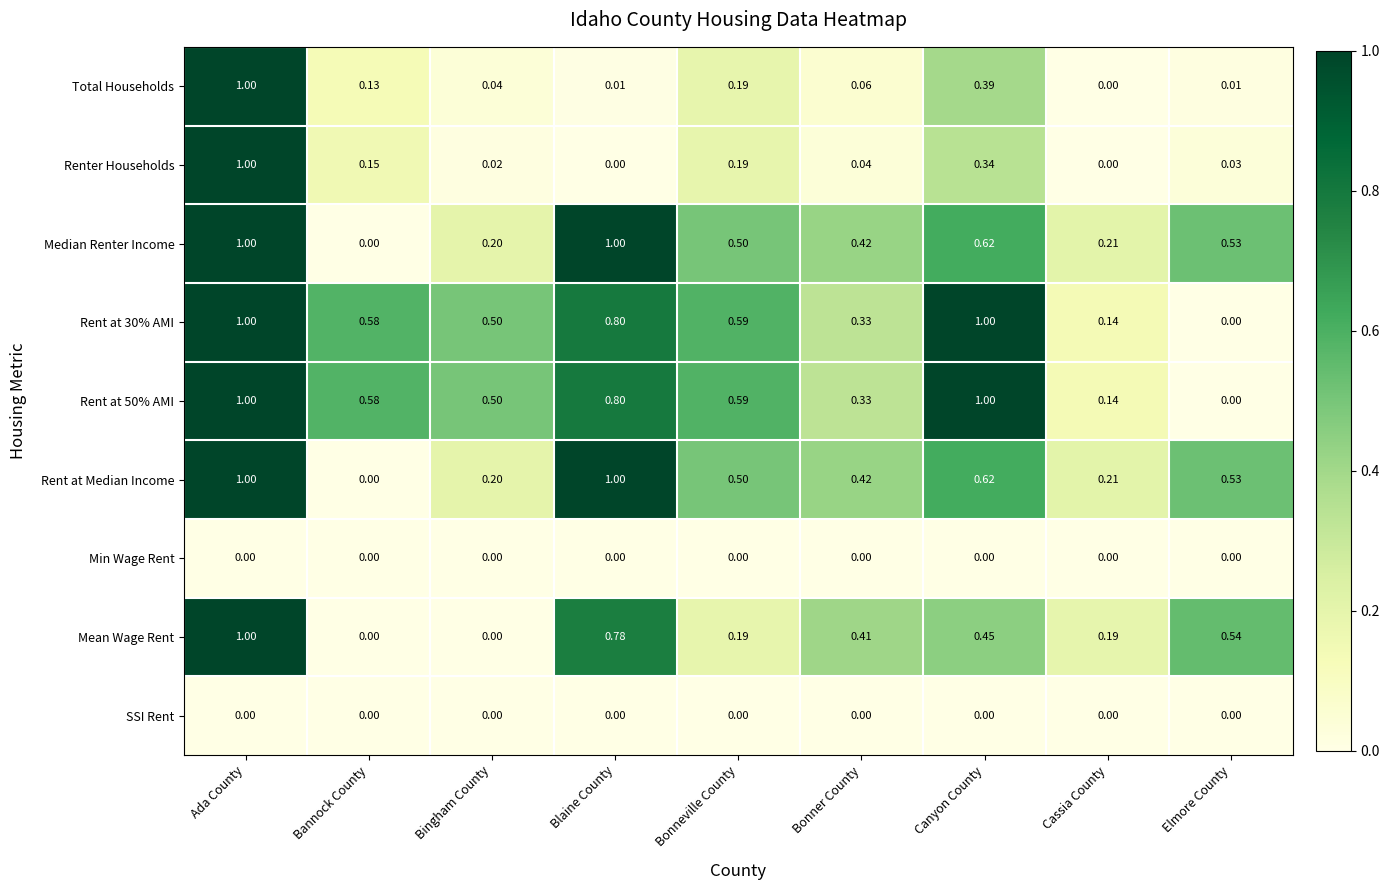

At which category is the sum across all series the highest?

Ada County